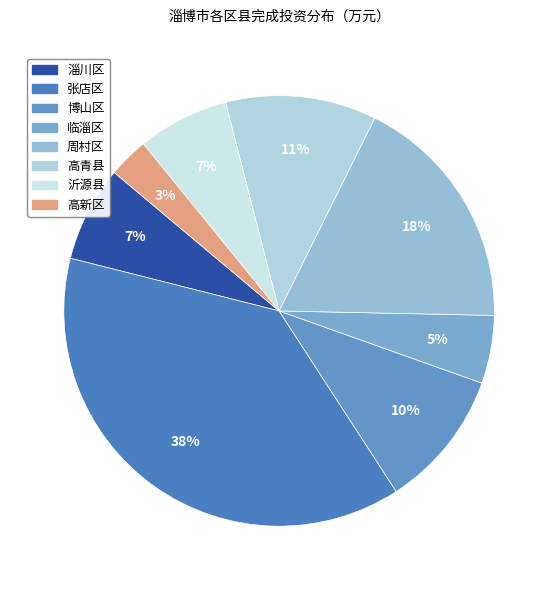

How many segments does this pie chart have?

8